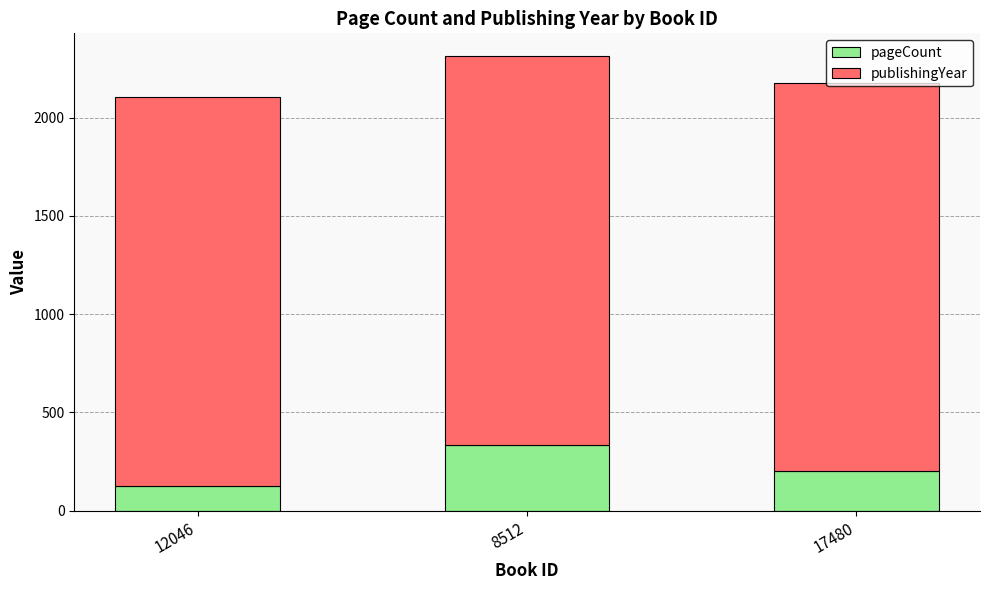

The pageCount series shows 230 at 8512. True or false?

False